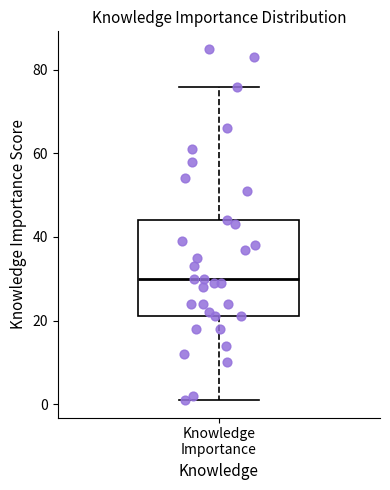

Read this box plot against the y-axis: the position of the median line, the range covered by the box, and the ends of both whiskers. The values are not printed on the chart, so give them approximately, as read against the axis.

median 30, box 22 to 44, whiskers 2 to 76